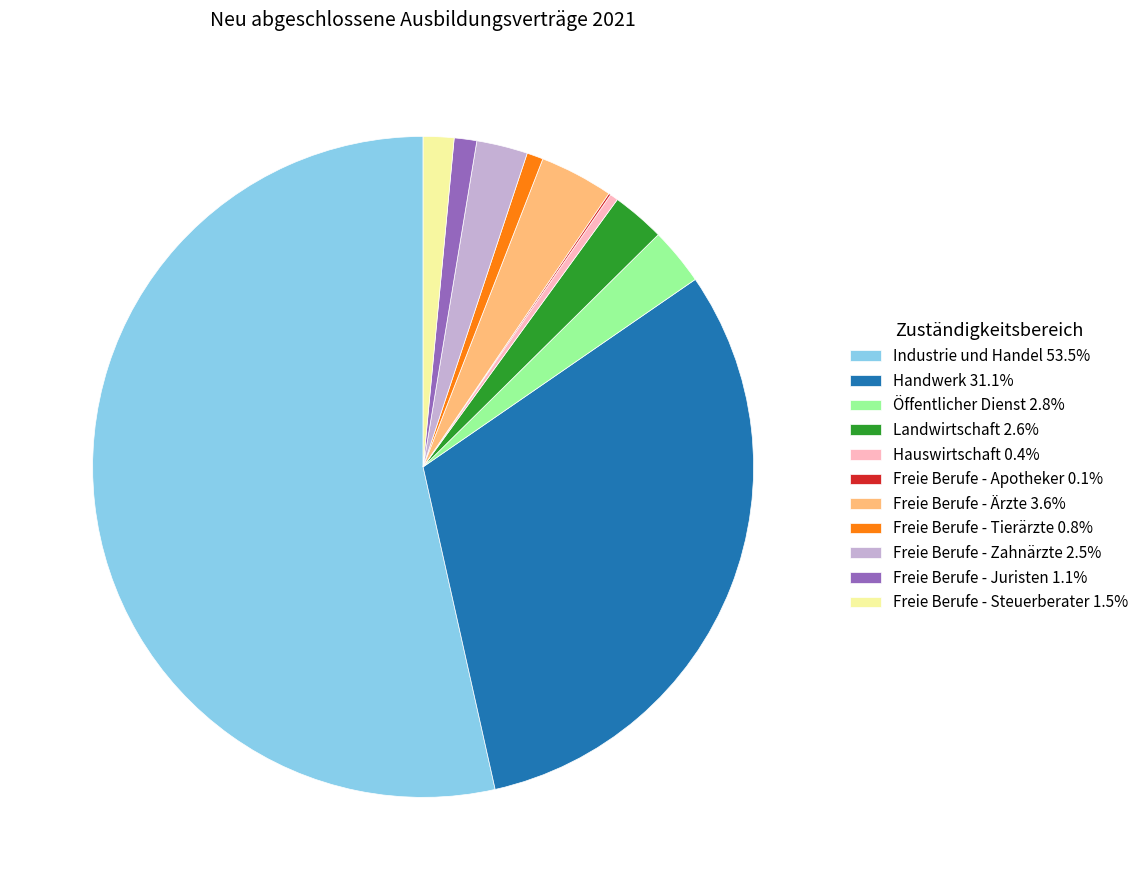

What is the largest slice in the pie chart?

Industrie und Handel